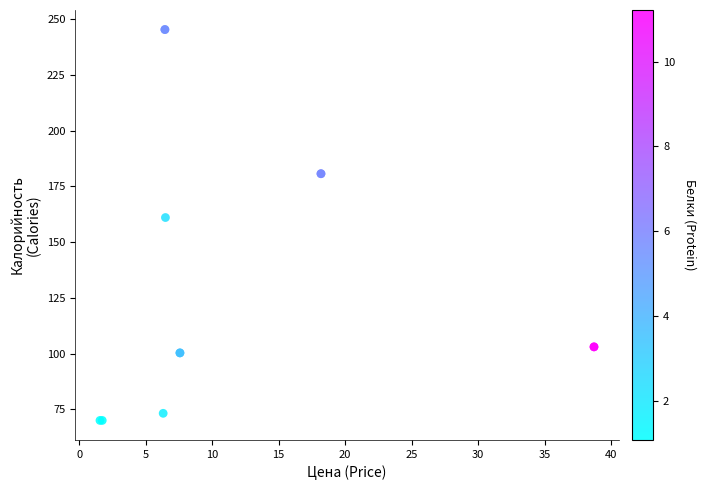

What Y value in the scatter plot is closest to 157?

161.0